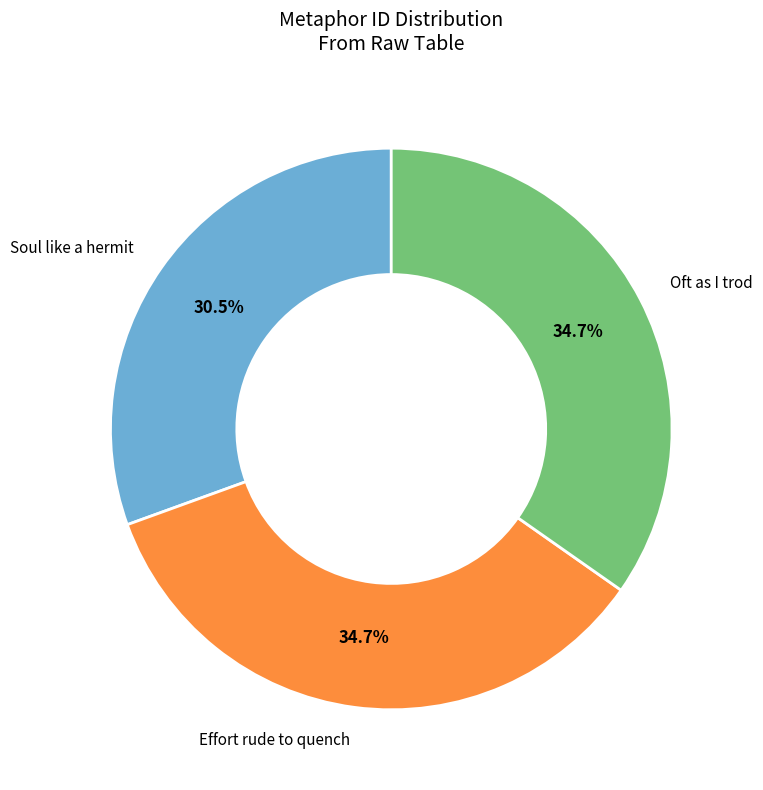

Which slice is the smallest?

Soul like a hermit